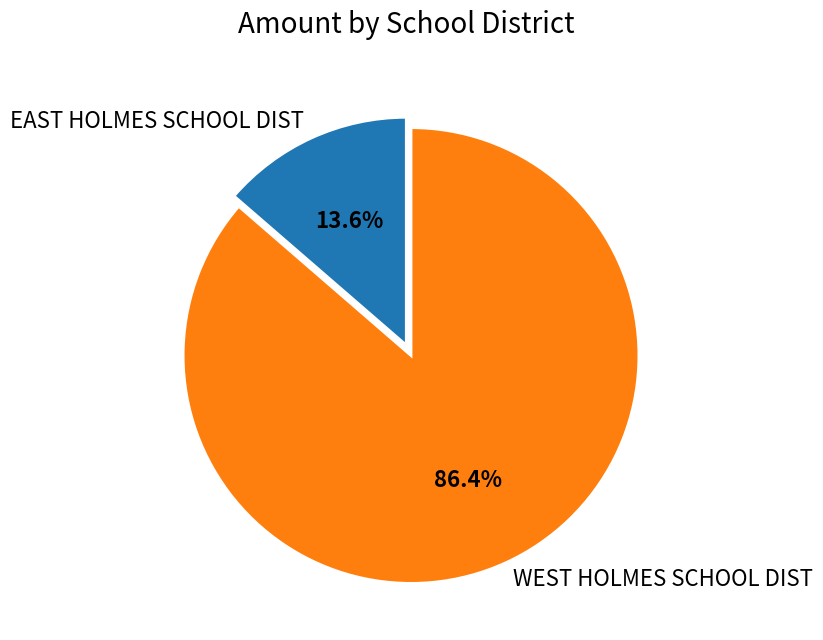

Count the number of slices in the pie.

2